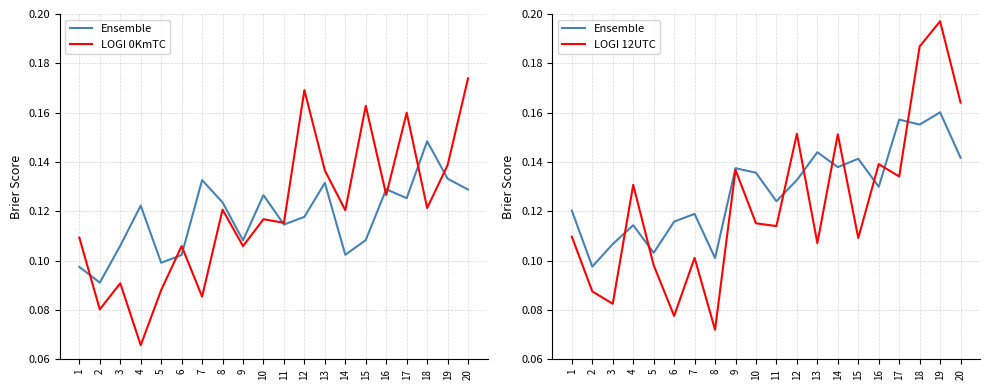

At which category is the sum across all series the highest?

19